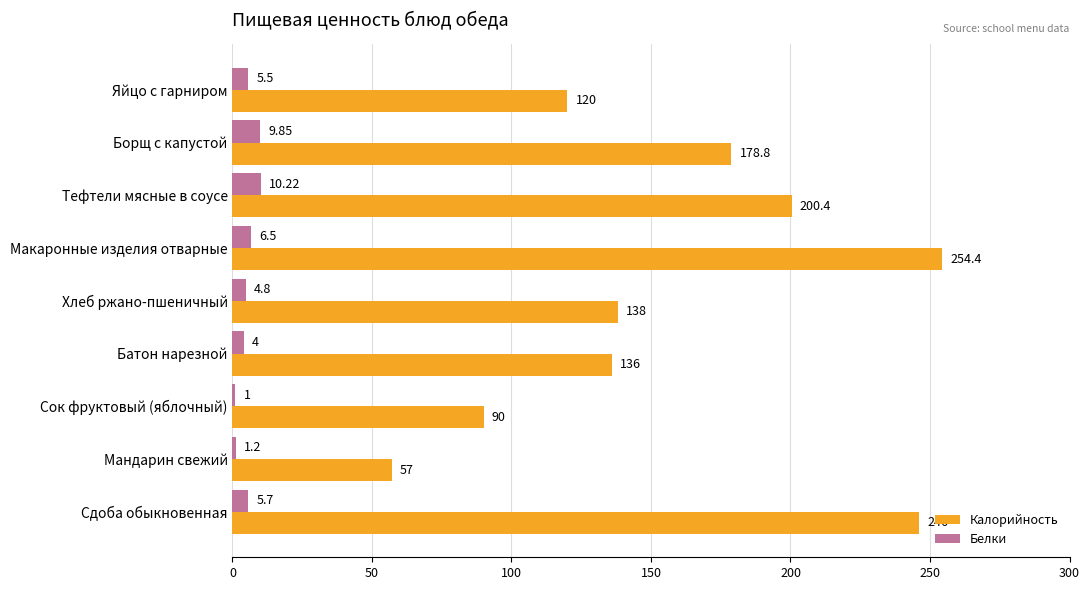

Where is Калорийность nearest to the value 155?

Хлеб ржано-пшеничный